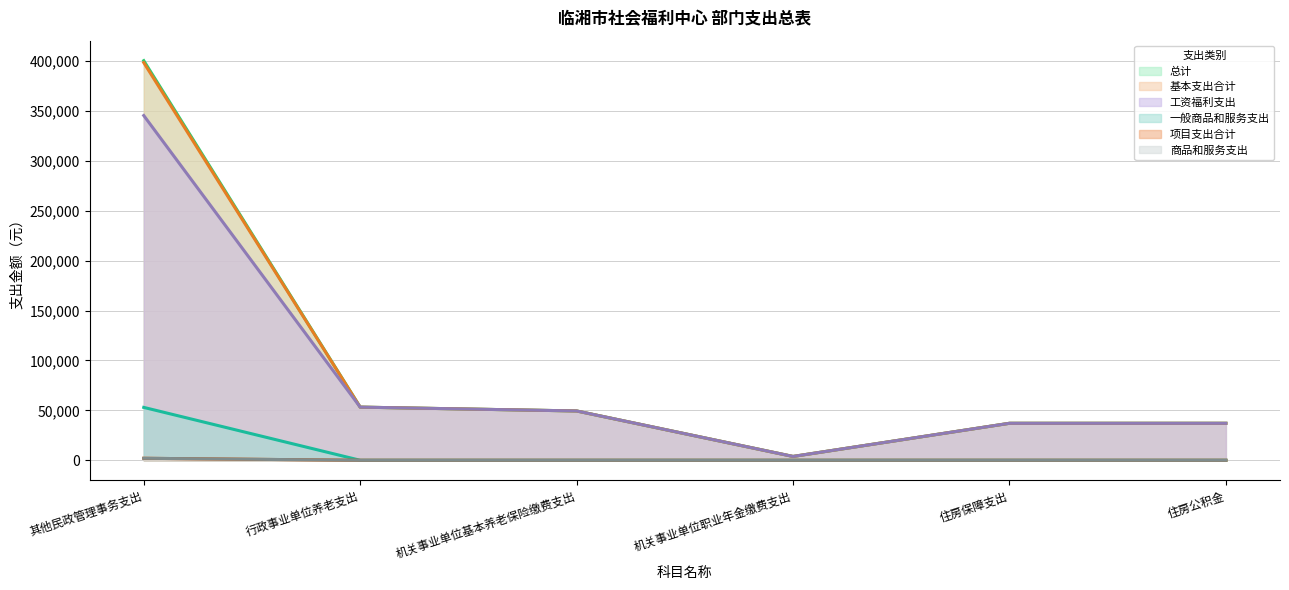

Reading right to left, what are all the values shown in this chart?

总计: 住房公积金=37069.1	住房保障支出=37069.1	机关事业单位职业年金缴费支出=3839.0	机关事业单位基本养老保险缴费支出=49425.4	行政事业单位养老支出=53264.5	其他民政管理事务支出=400460.5
基本支出合计: 住房公积金=37069.1	住房保障支出=37069.1	机关事业单位职业年金缴费支出=3839.0	机关事业单位基本养老保险缴费支出=49425.4	行政事业单位养老支出=53264.5	其他民政管理事务支出=398464.4
工资福利支出: 住房公积金=37069.1	住房保障支出=37069.1	机关事业单位职业年金缴费支出=3839.0	机关事业单位基本养老保险缴费支出=49425.4	行政事业单位养老支出=53264.5	其他民政管理事务支出=345464.4
一般商品和服务支出: 住房公积金=0.0	住房保障支出=0.0	机关事业单位职业年金缴费支出=0.0	机关事业单位基本养老保险缴费支出=0.0	行政事业单位养老支出=0.0	其他民政管理事务支出=53000.0
项目支出合计: 住房公积金=0.0	住房保障支出=0.0	机关事业单位职业年金缴费支出=0.0	机关事业单位基本养老保险缴费支出=0.0	行政事业单位养老支出=0.0	其他民政管理事务支出=1996.2
商品和服务支出: 住房公积金=0.0	住房保障支出=0.0	机关事业单位职业年金缴费支出=0.0	机关事业单位基本养老保险缴费支出=0.0	行政事业单位养老支出=0.0	其他民政管理事务支出=1996.2